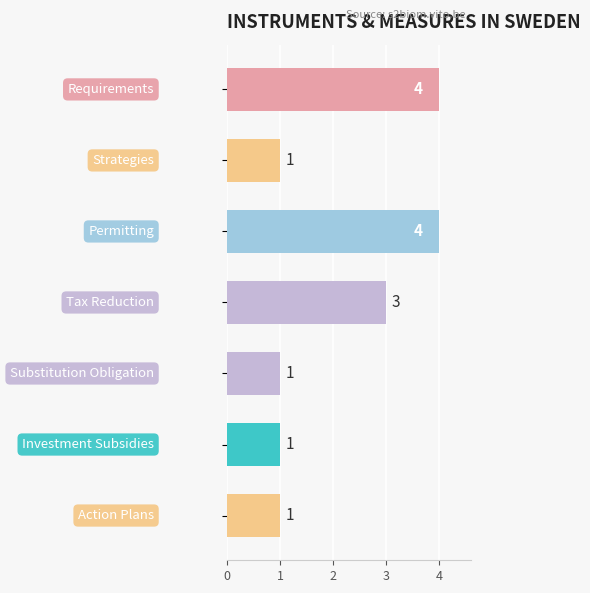

Reading top to bottom, transcribe all the data shown in this chart.

4	1	4	3	1	1	1